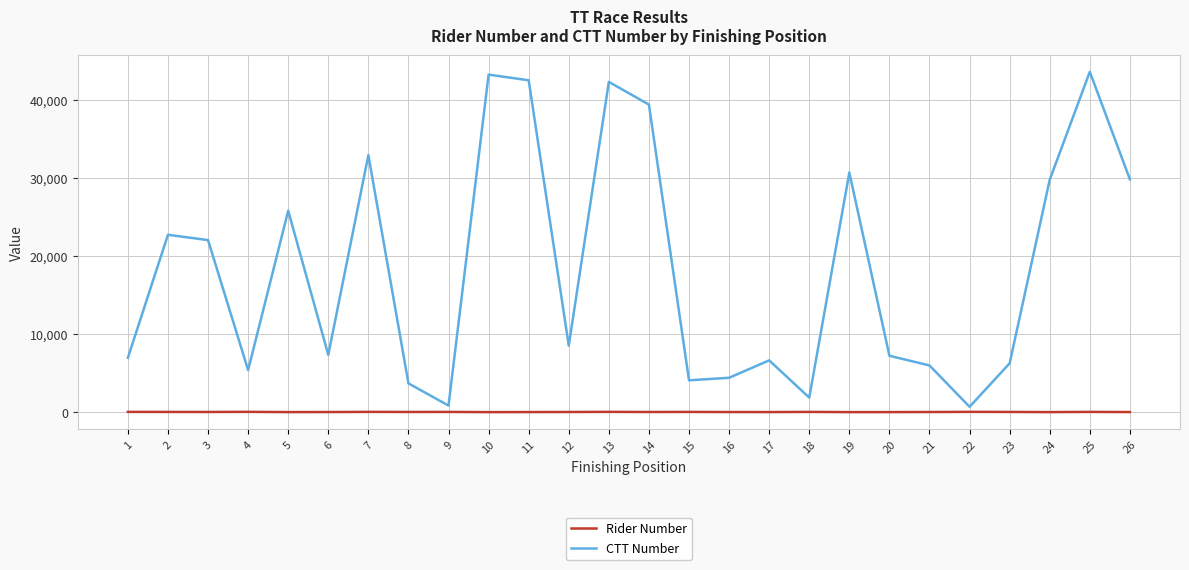

At 4, list the series in order from largest to smallest.

CTT Number, Rider Number